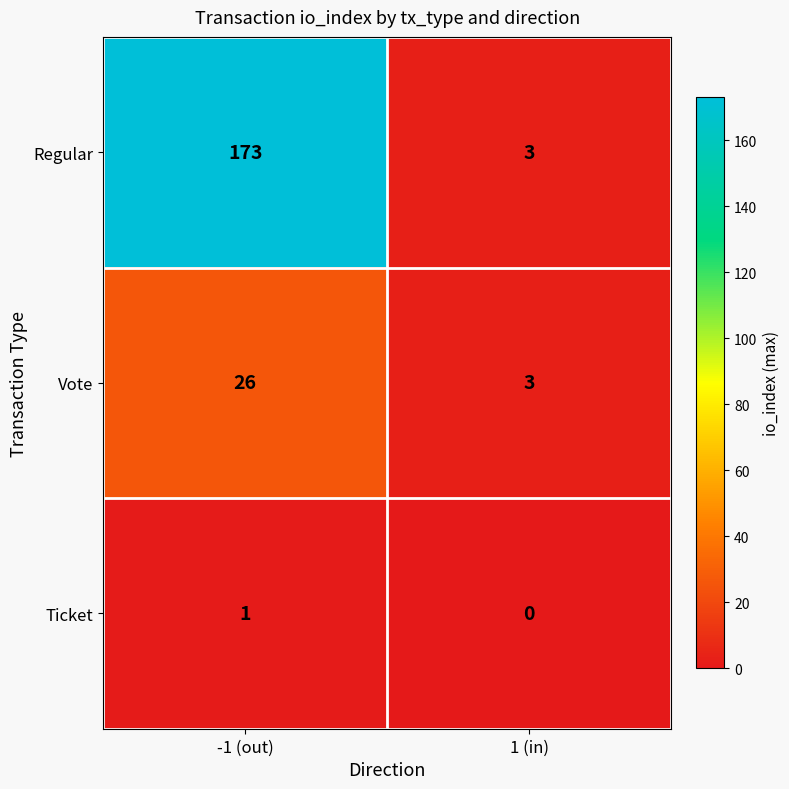

The Regular series shows 2 at 1 (in). True or false?

False